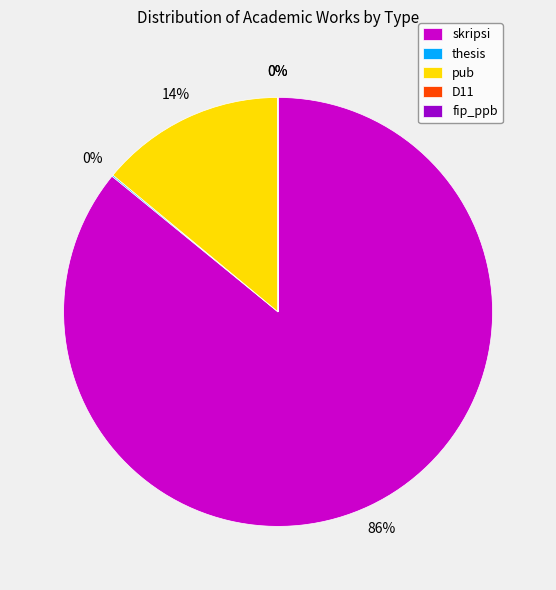

Is it true that skripsi is 93% of the pie?

False